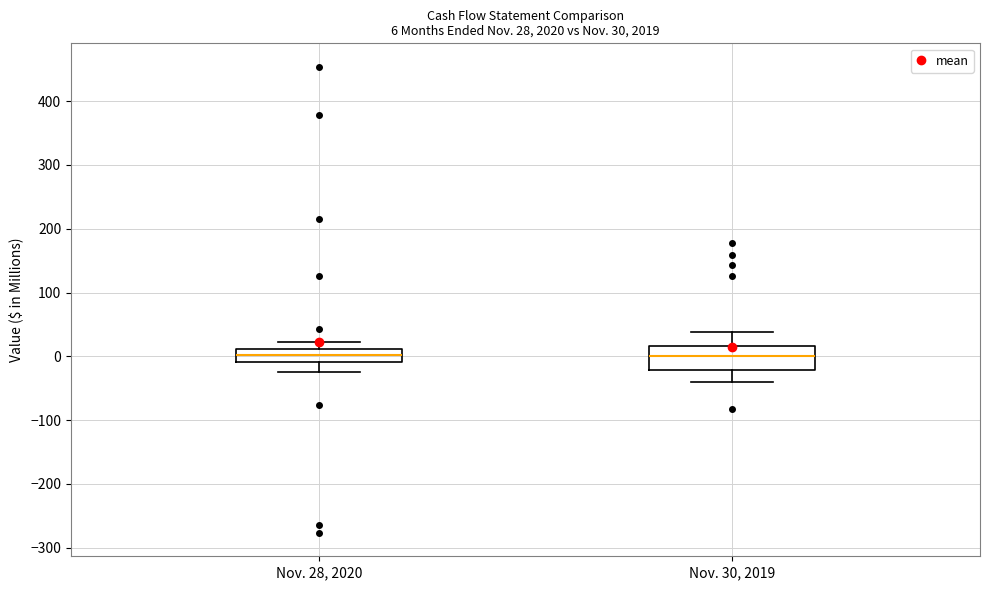

Which box is the tallest, from its lower edge to its upper edge?

Nov. 30, 2019